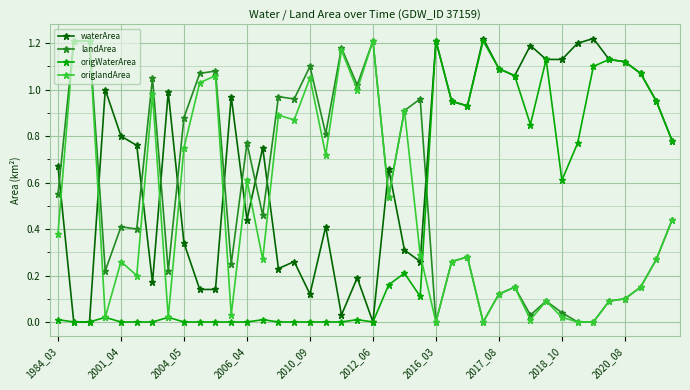

Which series has the largest total across all categories?

waterArea